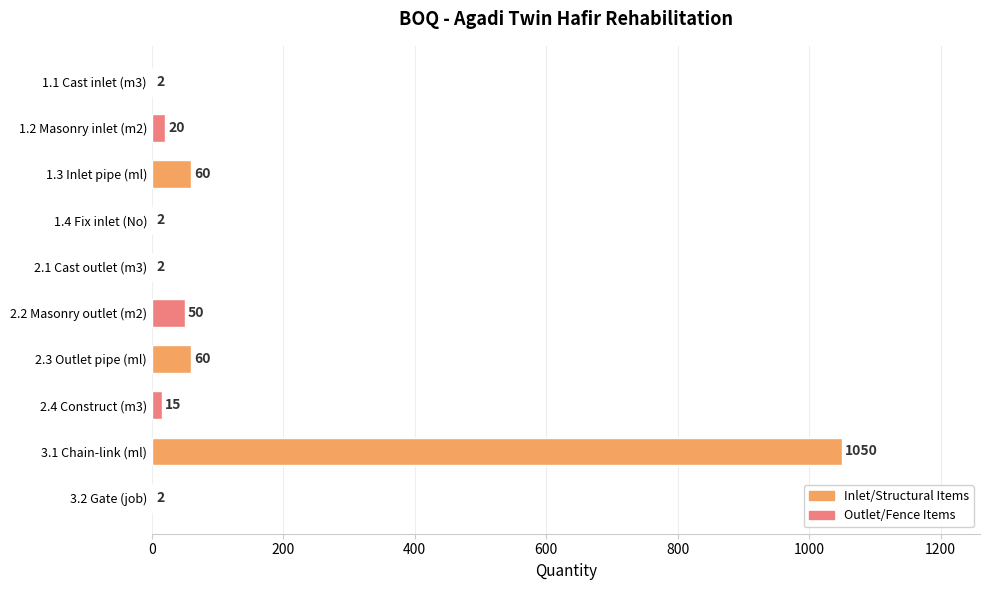

Reading top to bottom, extract all data points from this chart.

1.1 Cast inlet (m3)=2	1.2 Masonry inlet (m2)=20	1.3 Inlet pipe (ml)=60	1.4 Fix inlet (No)=2	2.1 Cast outlet (m3)=2	2.2 Masonry outlet (m2)=50	2.3 Outlet pipe (ml)=60	2.4 Construct (m3)=15	3.1 Chain-link (ml)=1050	3.2 Gate (job)=2